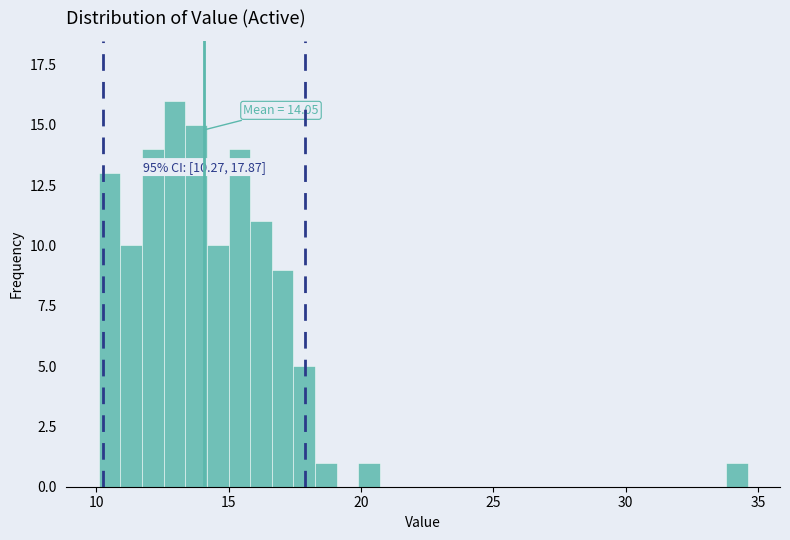

Read against the x-axis, roughly where is the centre of the tallest bar?

13.0